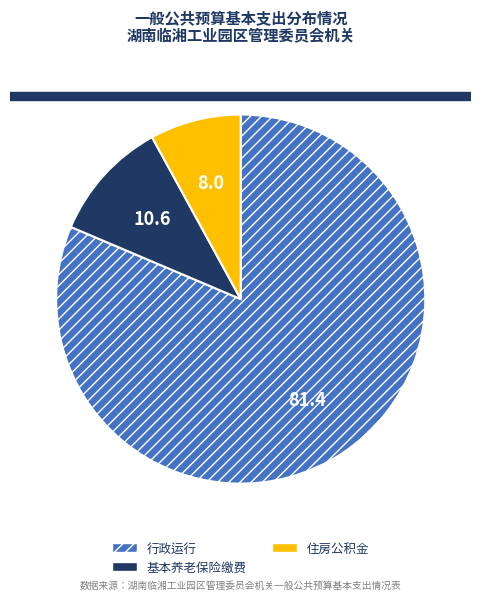

Does any single category account for the majority?

Yes